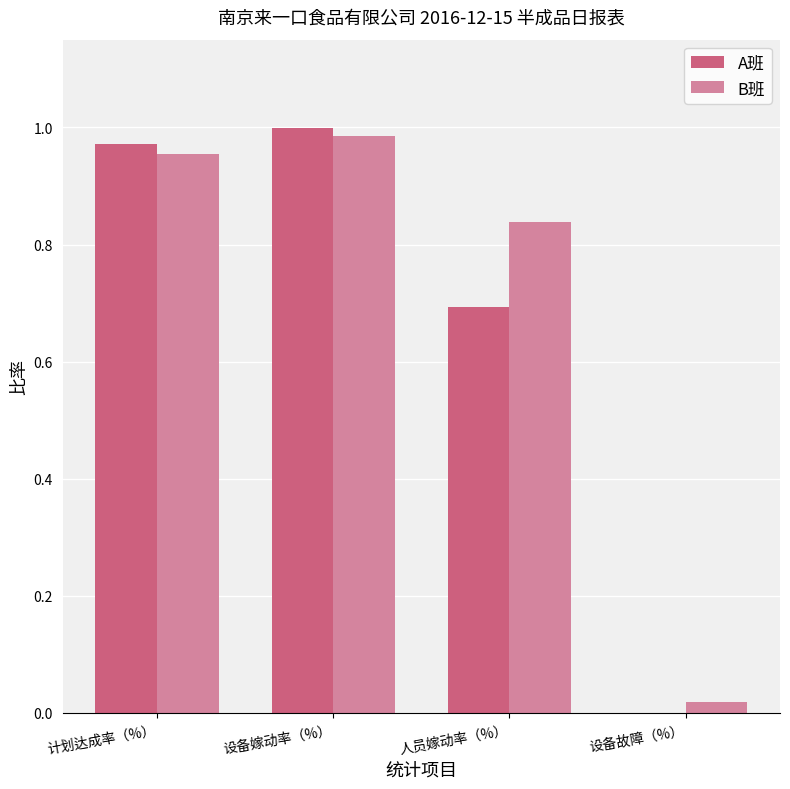

Which series changed the most between 人员嫁动率（%） and 设备故障（%）?

B班